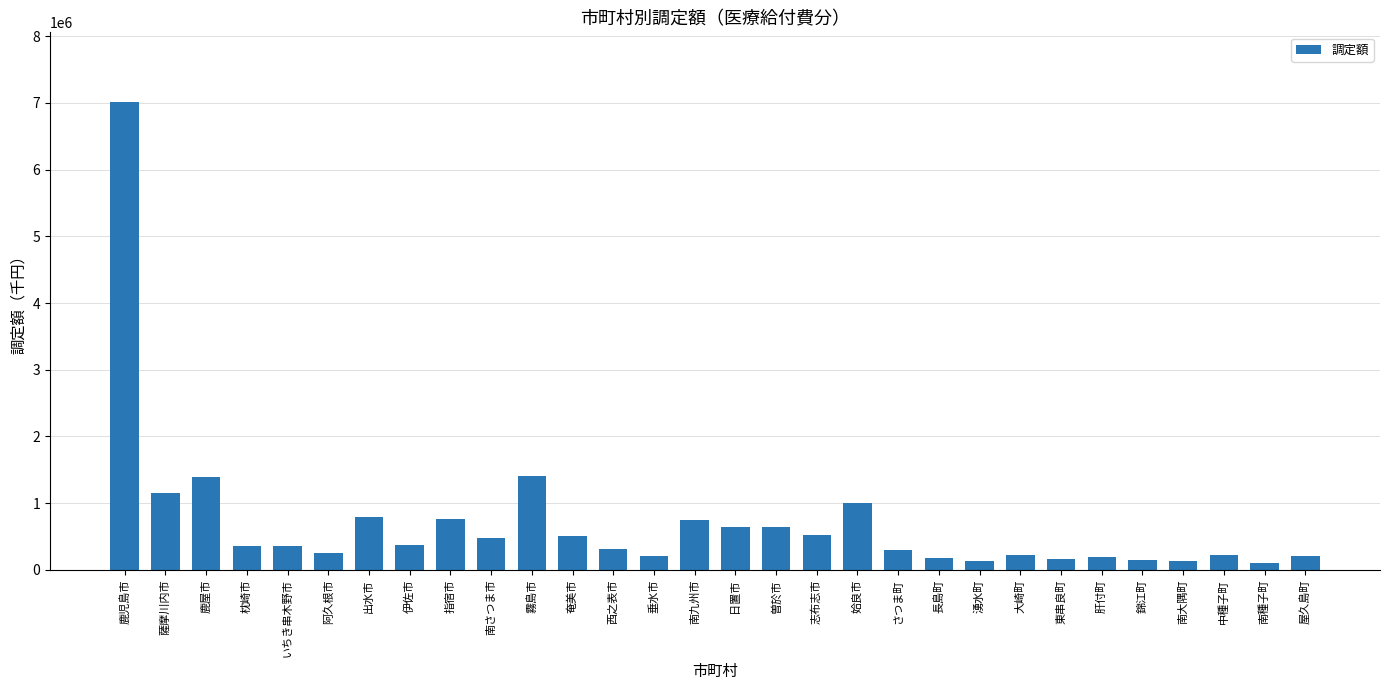

What is the smallest value displayed?

108844